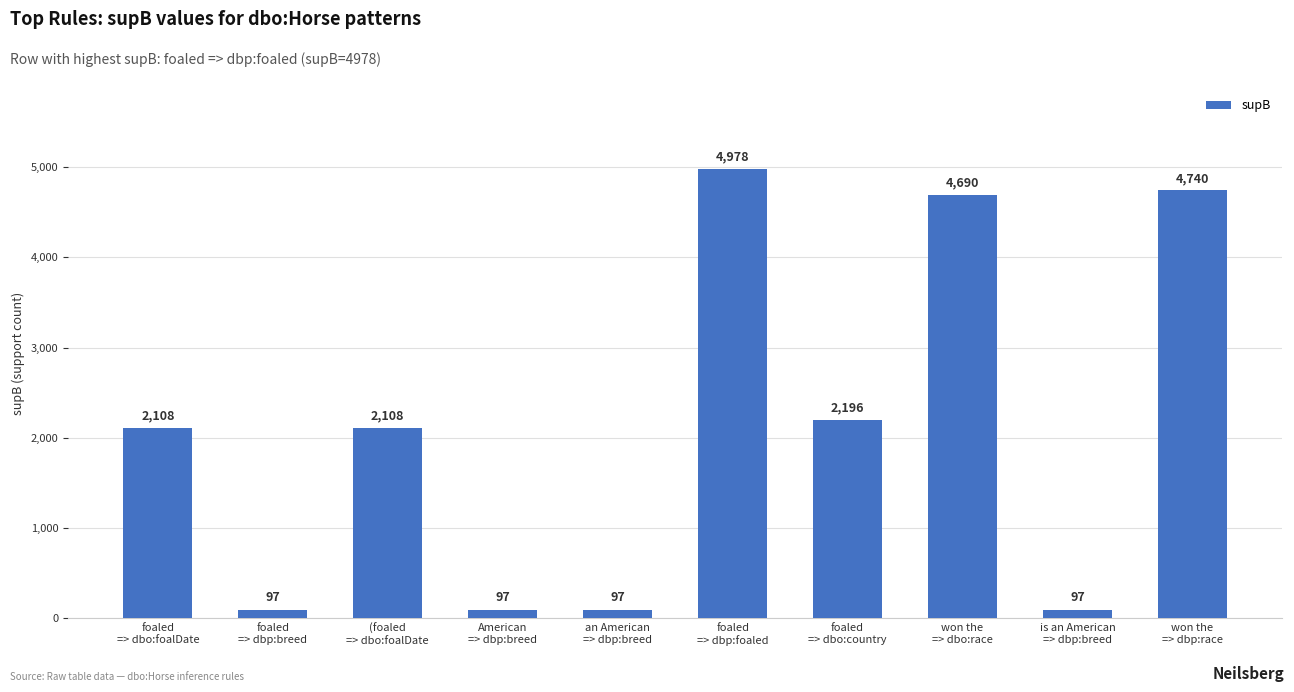

Reading left to right, what are all the values shown in this chart?

foaled
=> dbo:foalDate=2108	foaled
=> dbp:breed=97	(foaled
=> dbo:foalDate=2108	American
=> dbp:breed=97	an American
=> dbp:breed=97	foaled
=> dbp:foaled=4978	foaled
=> dbo:country=2196	won the
=> dbo:race=4690	is an American
=> dbp:breed=97	won the
=> dbp:race=4740